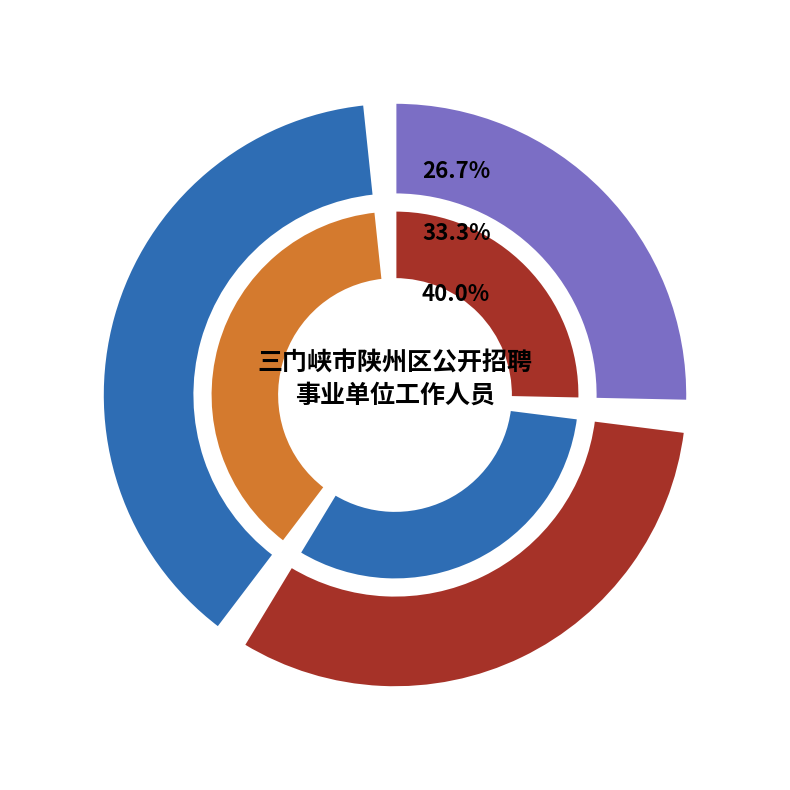

How many segments does this pie chart have?

3